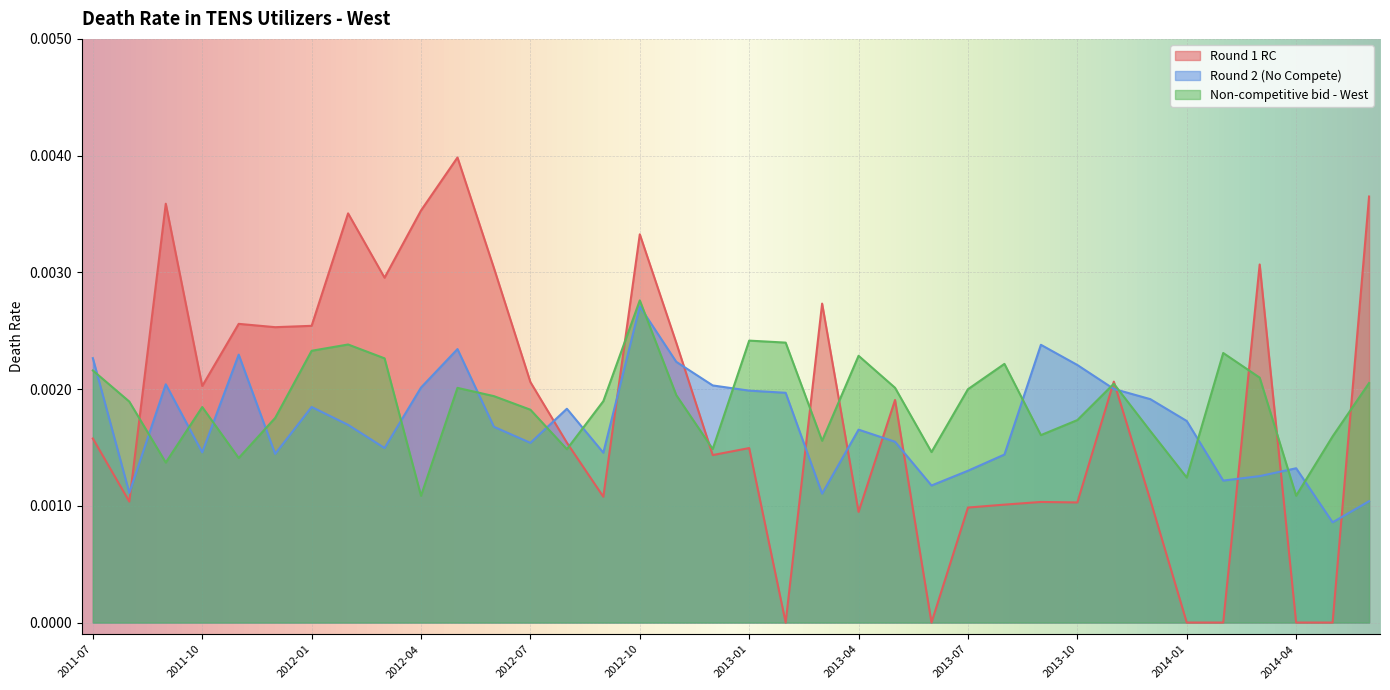

How many positive values does the Round 1 RC series have?

30